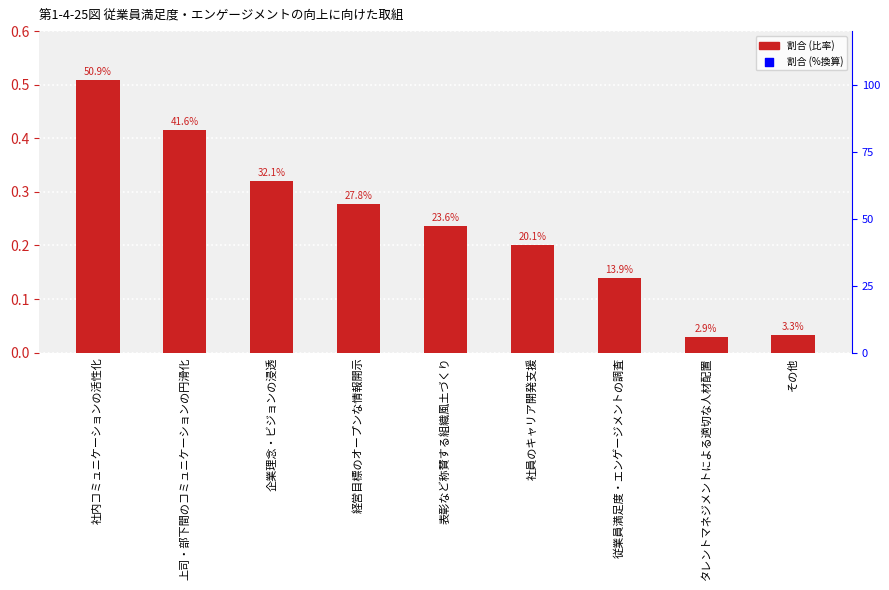

Is the value of 割合 at タレントマネジメントによる適切な人材配置 greater than the value of 割合（%換算） at その他?

No